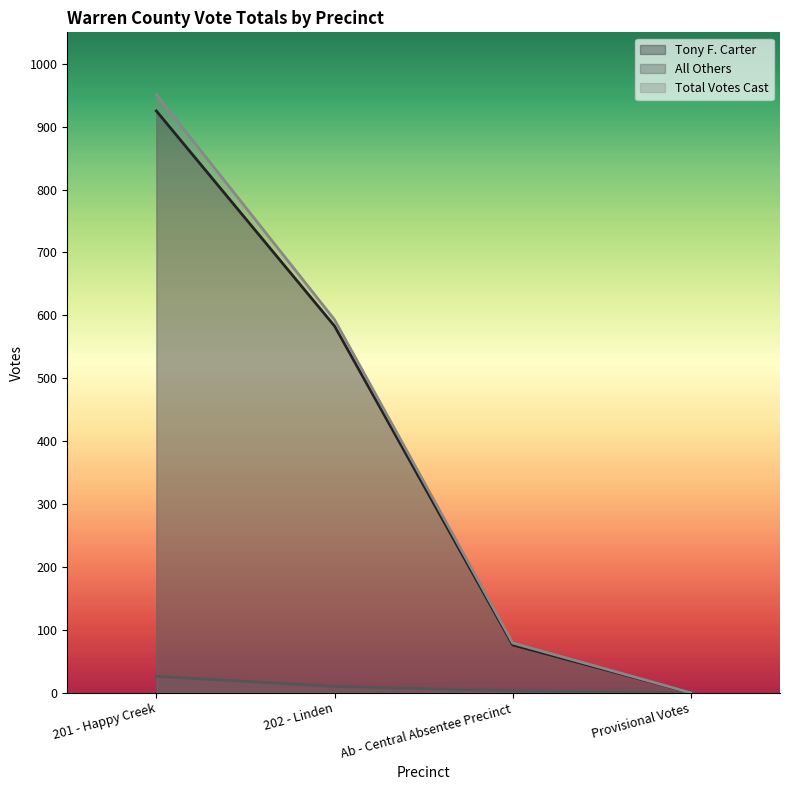

Which series changed the most between 202 - Linden and Ab - Central Absentee Precinct?

Total Votes Cast